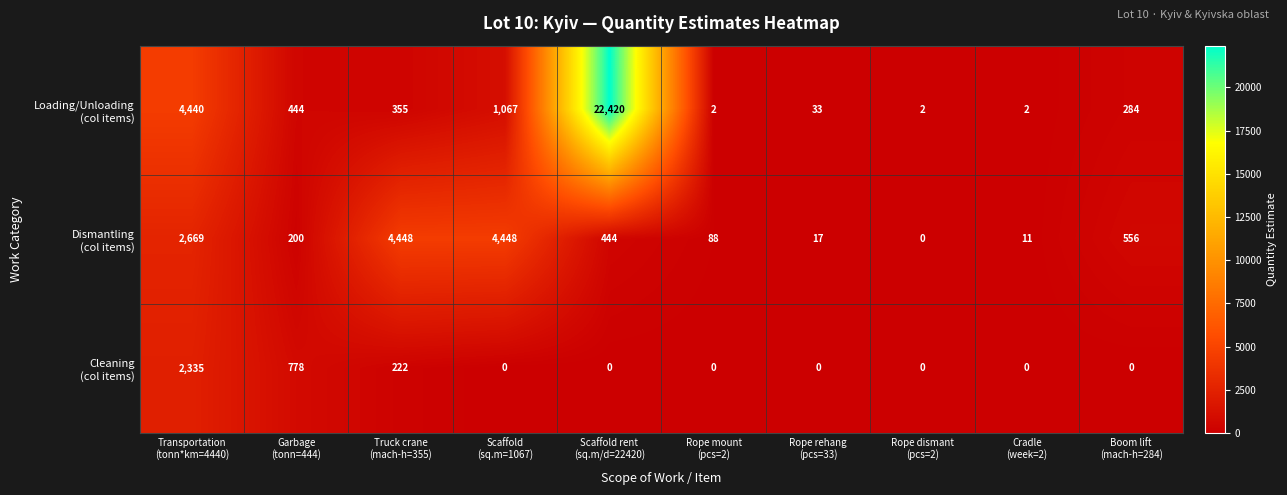

At how many categories does at least one series exceed 1800?

4